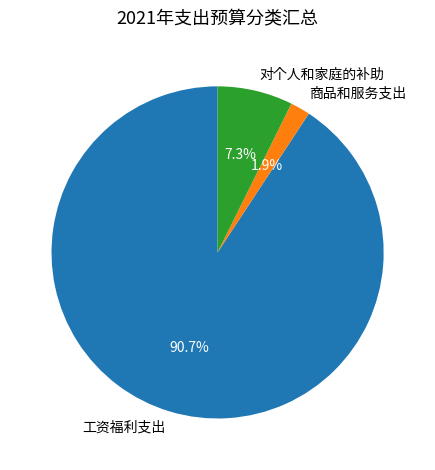

What percentage is NOT represented by 对个人和家庭的补助?

92.7%